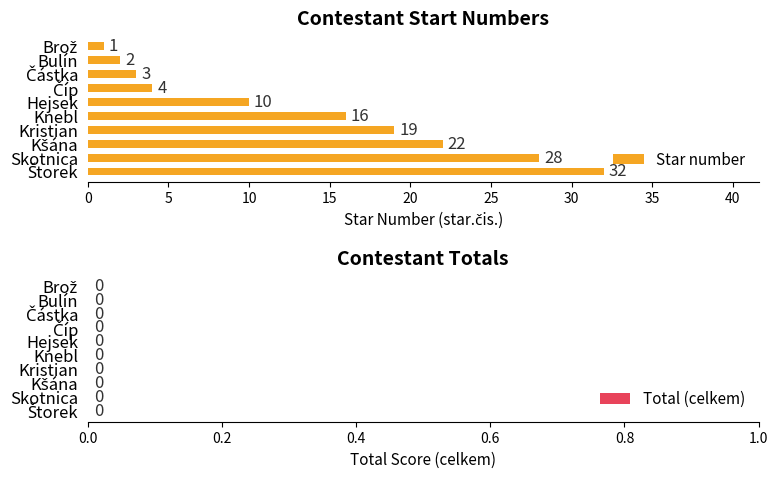

Between Kristian and Bulín, which is larger?

Kristian